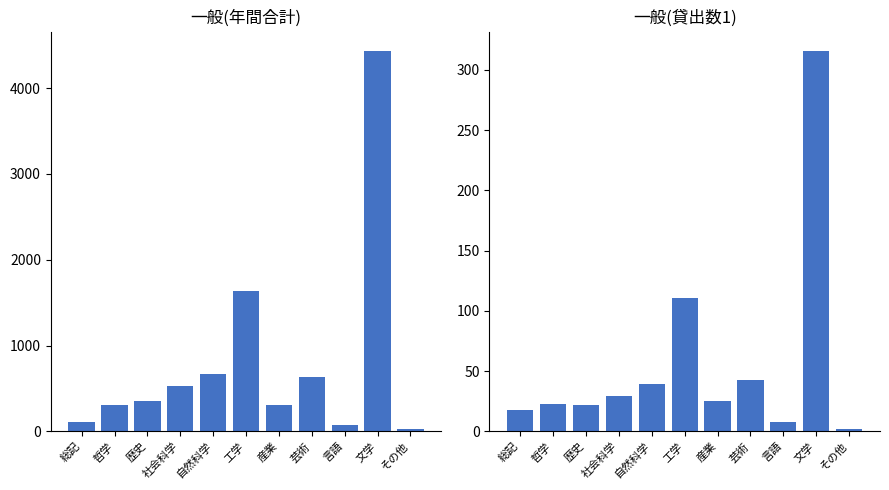

At which label does col_21 reach its peak?

文学